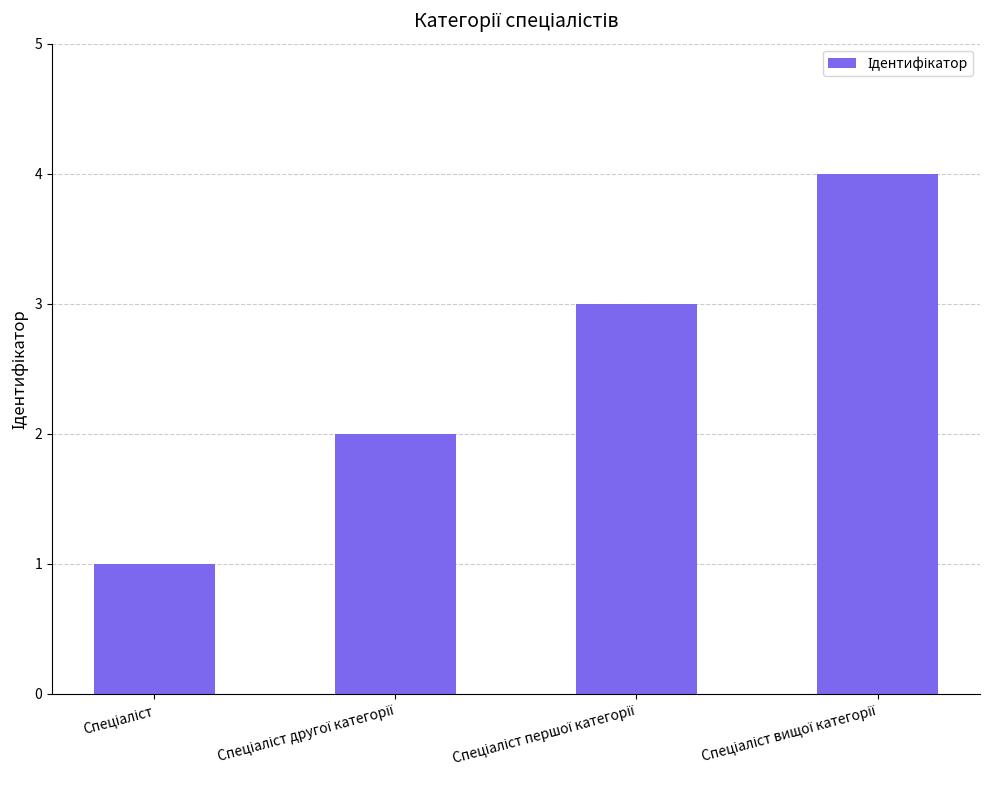

What is the smallest value displayed?

1